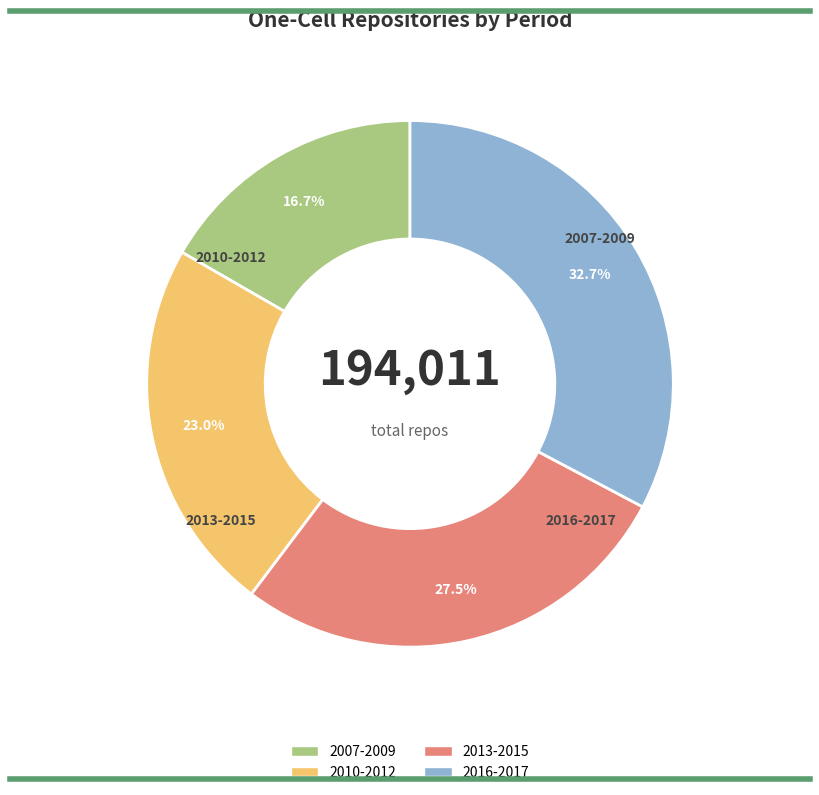

Is there a majority slice in this chart?

No